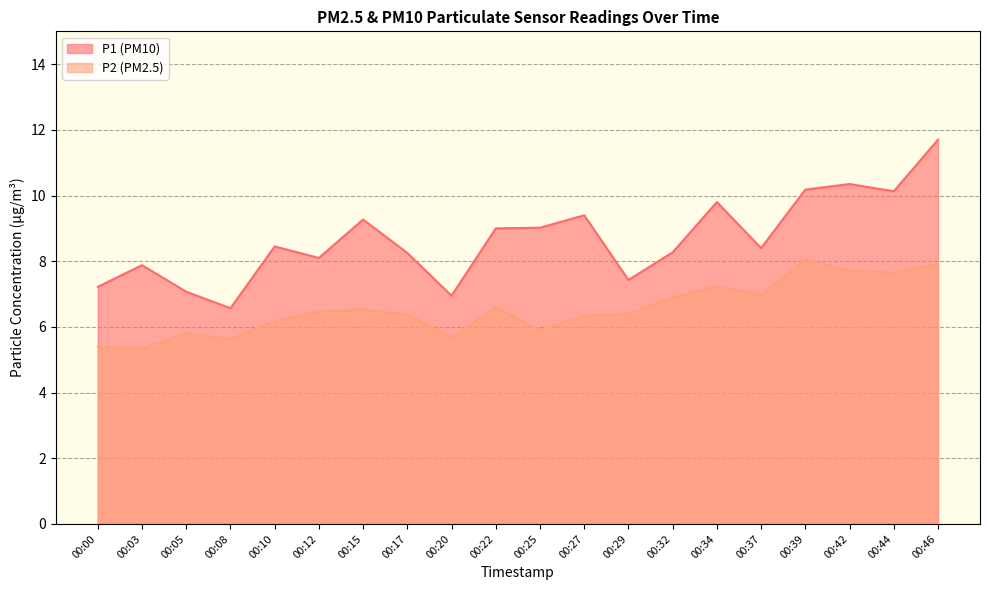

Is it true that P1 equals 5.0 at 00:29?

False